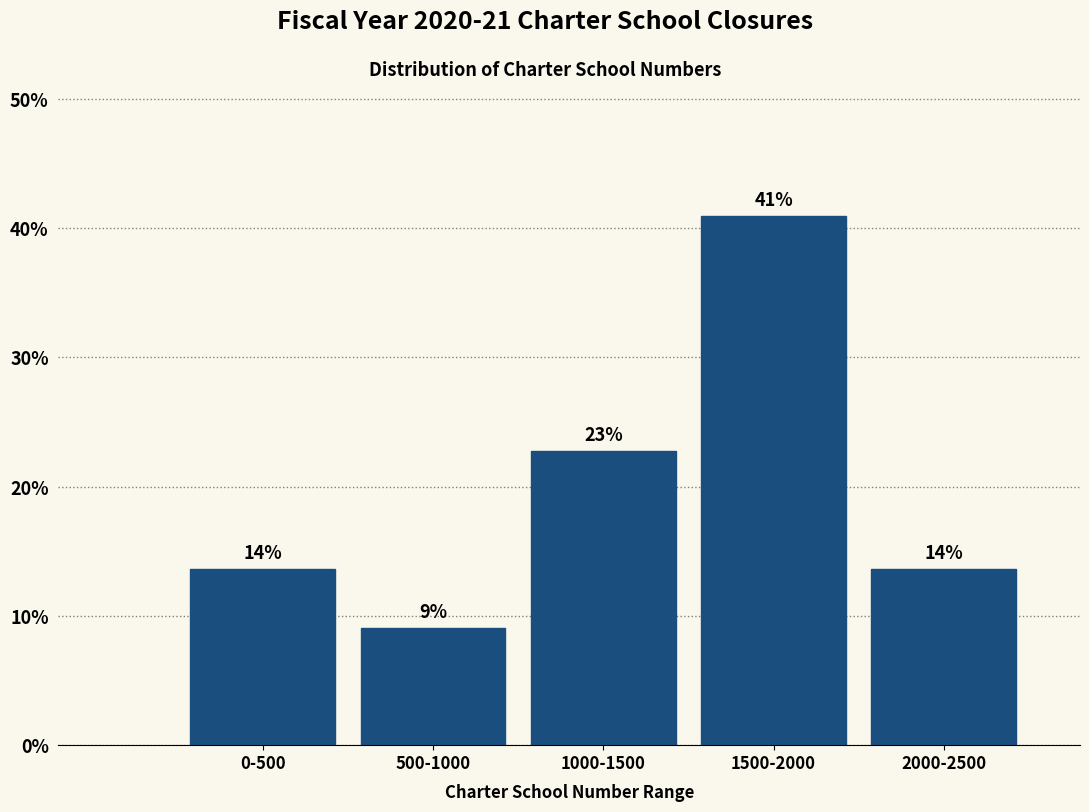

Are the bars horizontal?

No